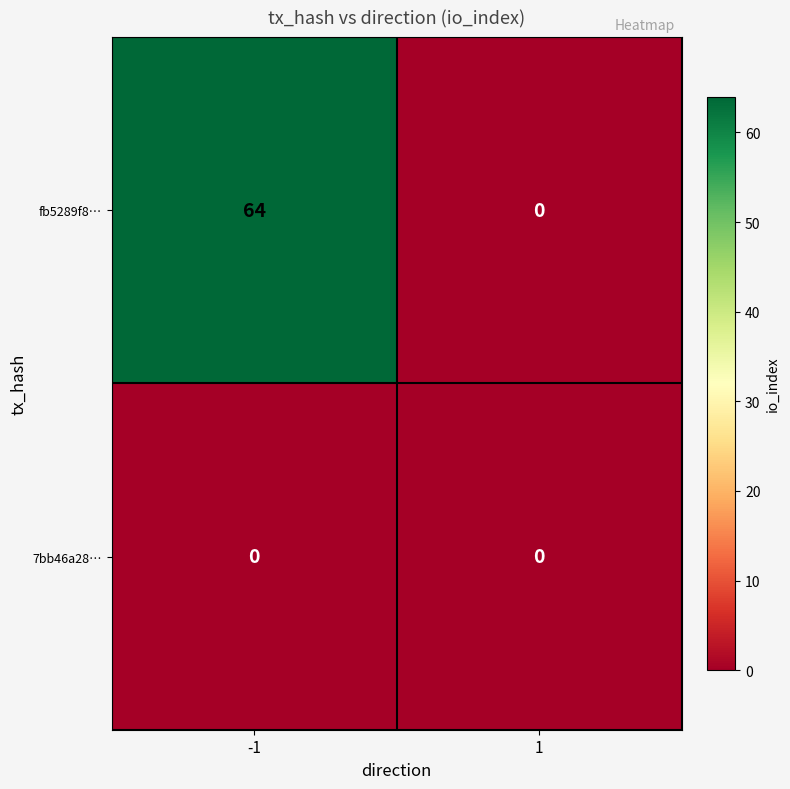

Reading left to right, what are all the values shown in this chart?

fb5289f8…: -1=64	1=0
7bb46a28…: -1=0	1=0